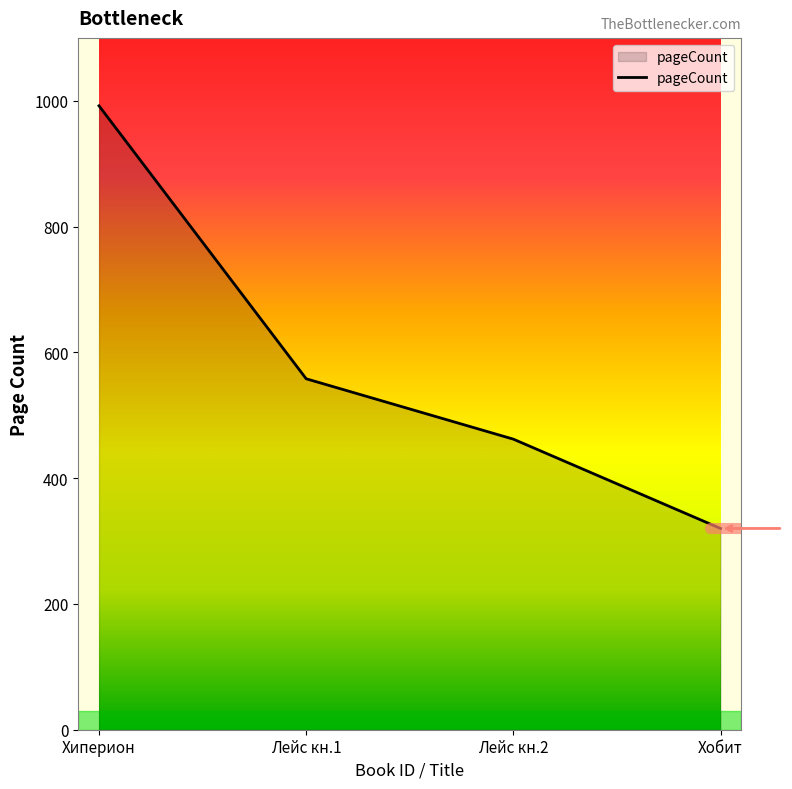

Rank the categories by value from lowest to highest.

Хобит, Лейс кн.2, Лейс кн.1, Хиперион